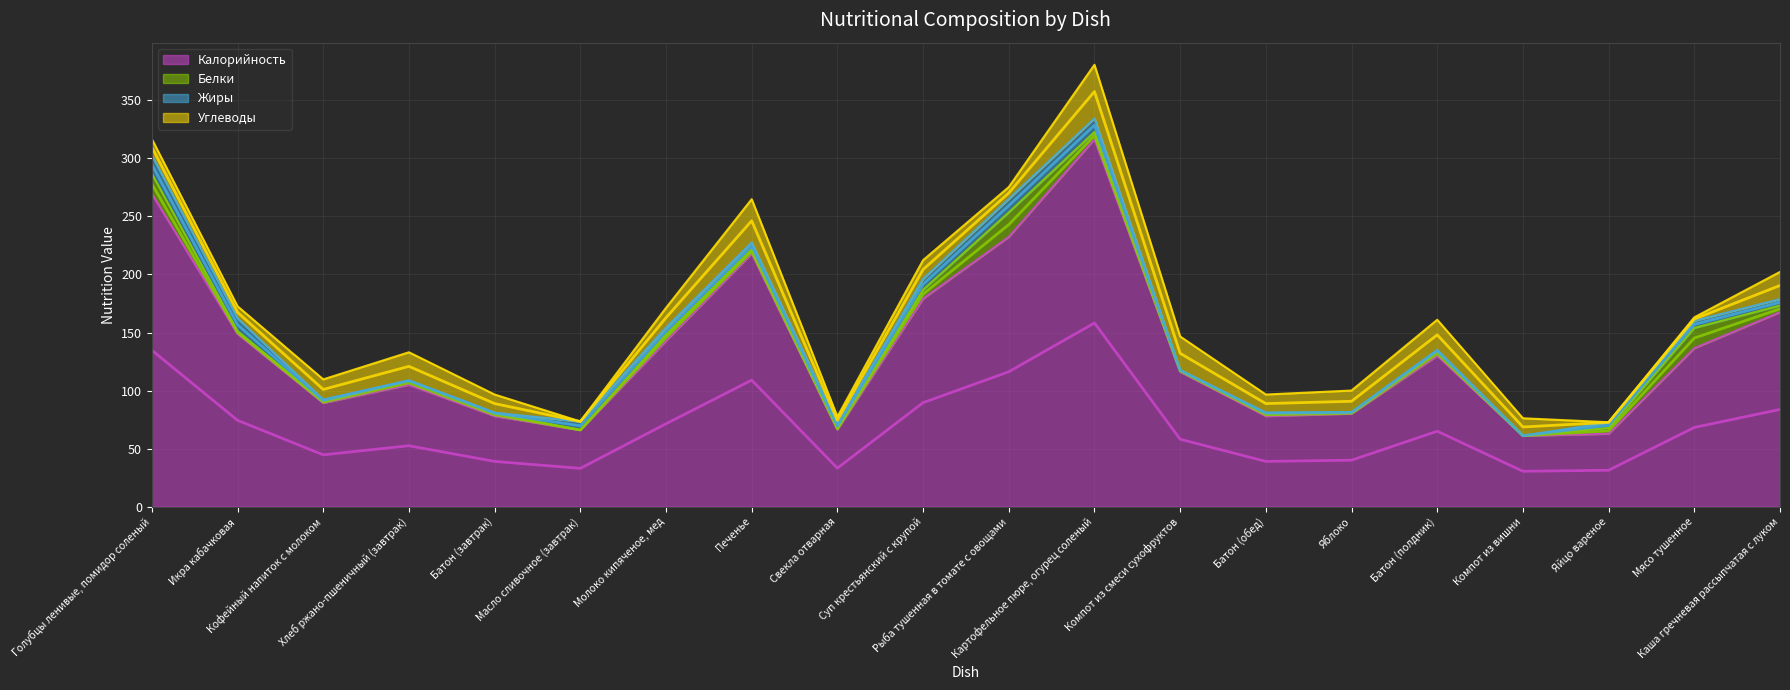

What are all the series names shown in the legend?

Калорийность, Белки, Жиры, Углеводы